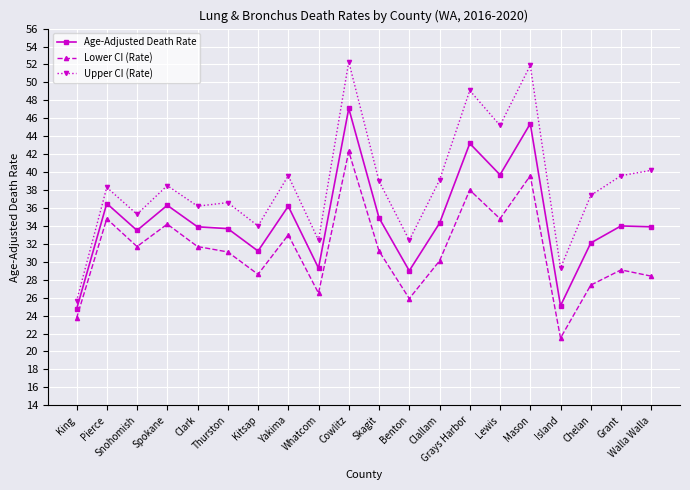

What is the smallest value displayed?

21.5